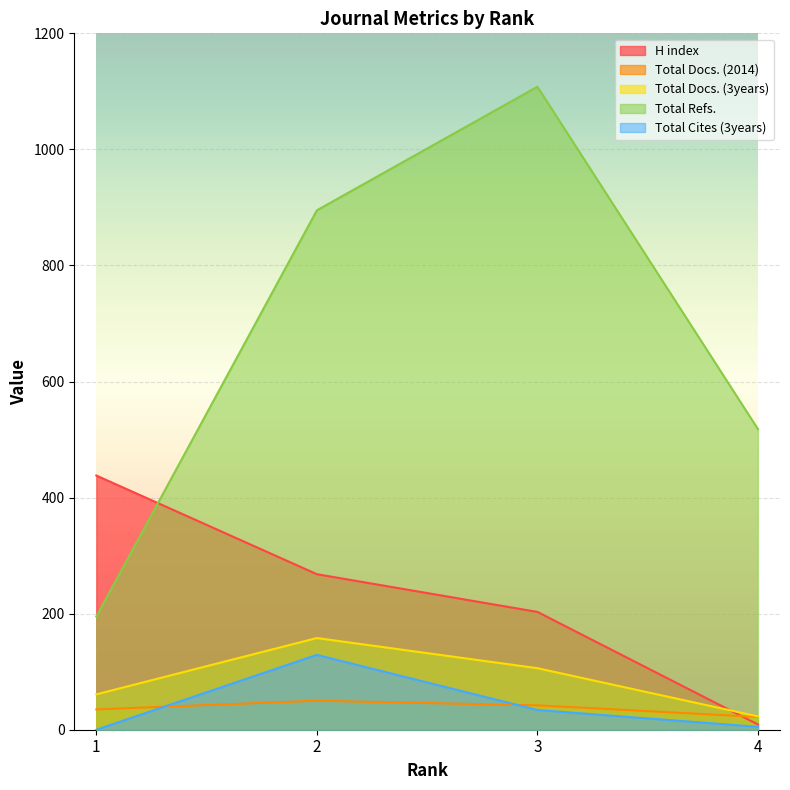

Reading right to left, list all the values displayed in this chart.

H index: 4=9	3=203	2=268	1=438
Total Docs. (2014): 4=22	3=42	2=50	1=35
Total Docs. (3years): 4=23	3=106	2=158	1=61
Total Refs.: 4=518	3=1108	2=895	1=195
Total Cites (3years): 4=5	3=34	2=129	1=0